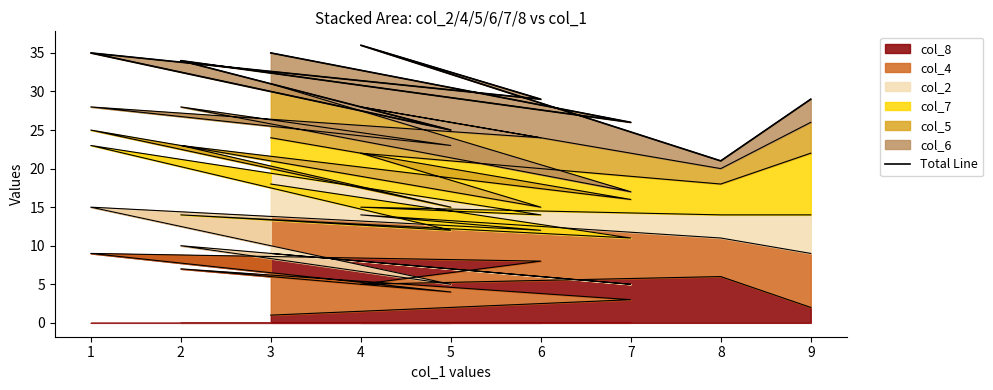

How many lines are shown in the chart?

1